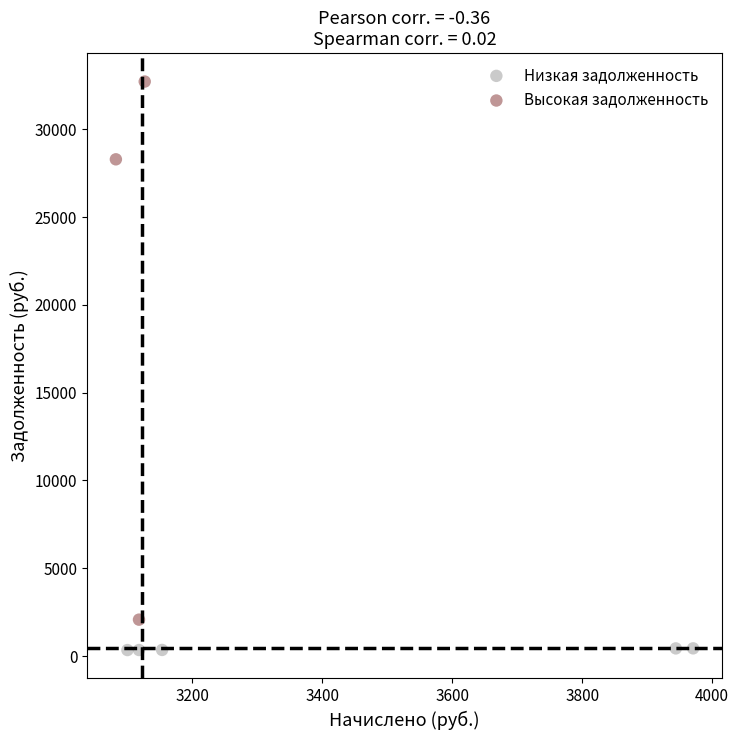

Which series has the largest Y range (max minus min)?

Высокая задолженность